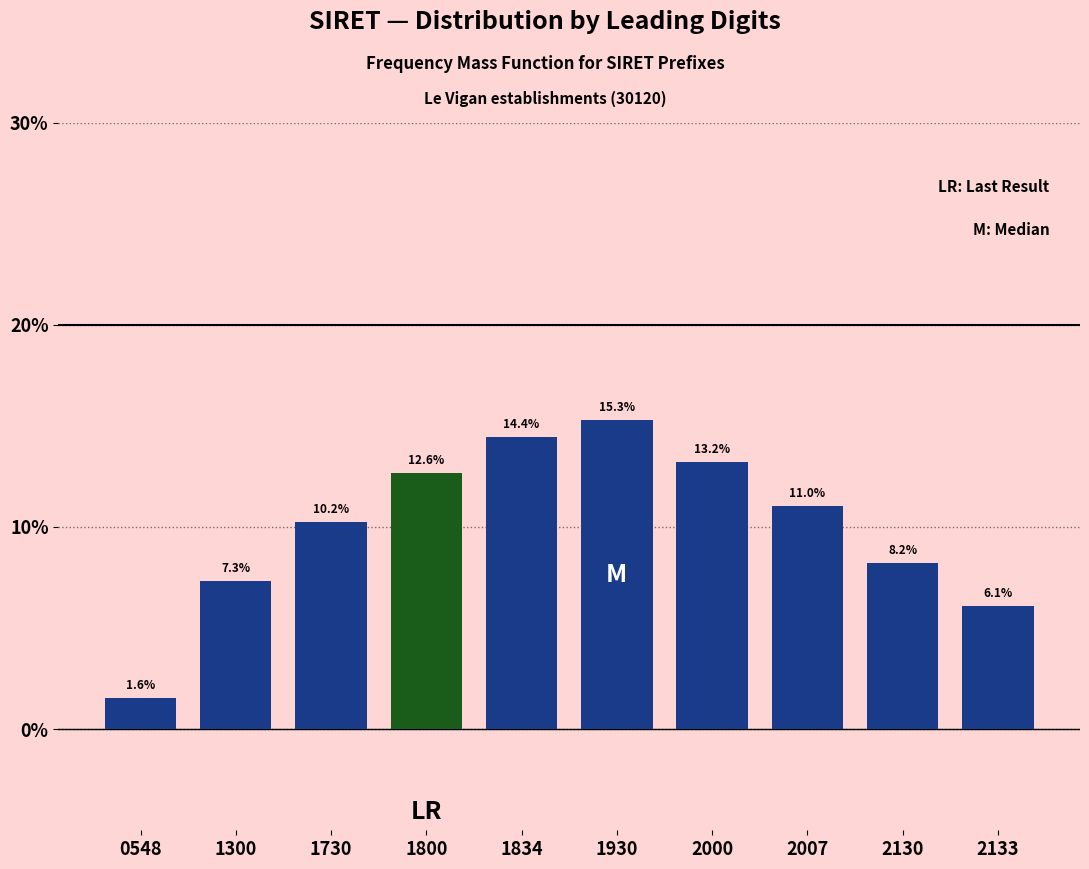

Reading right to left, list all the values displayed in this chart.

2133=6.1	2130=8.2	2007=11.0	2000=13.2	1930=15.3	1834=14.4	1800=12.6	1730=10.2	1300=7.3	0548=1.6